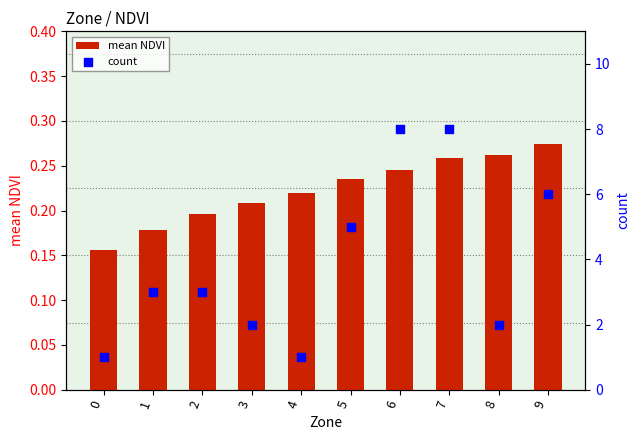

Which series reaches the maximum Y coordinate?

count